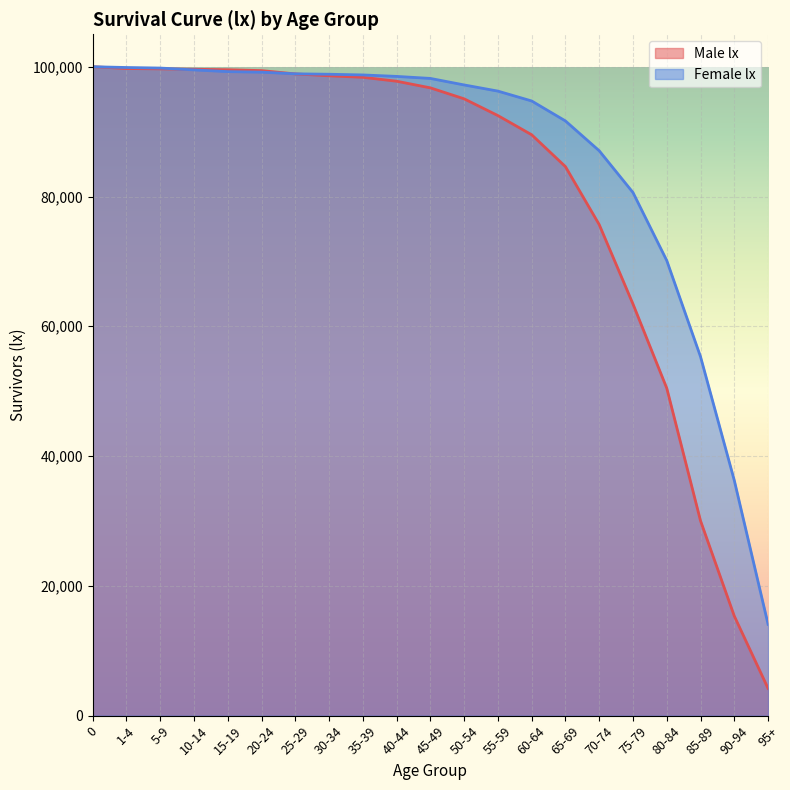

True or false: Male lx has more than 0 interior local peaks.

False